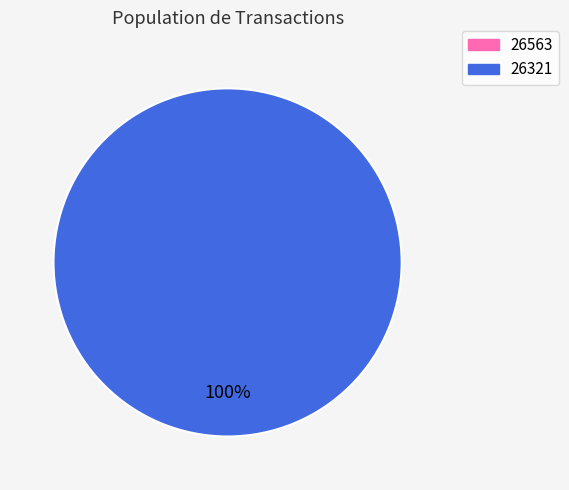

Does 26563 account for over 50% of the chart?

No